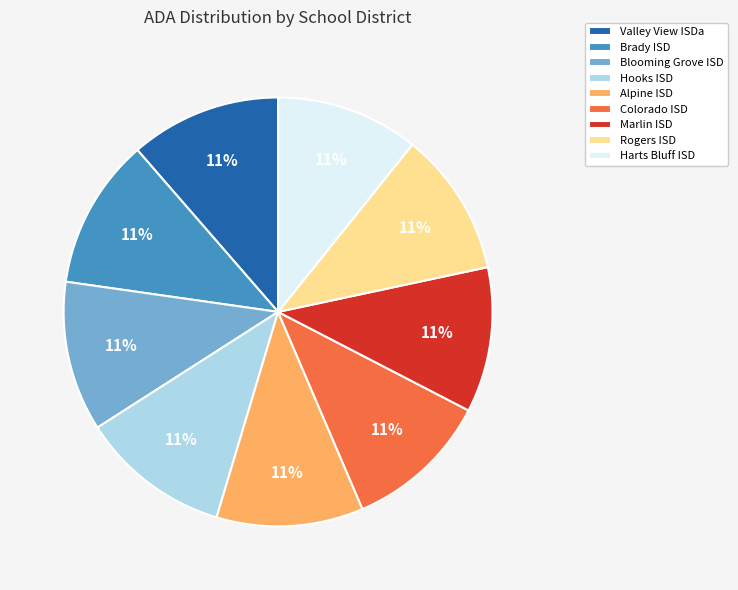

To the nearest percent, what percentage of the pie is Rogers ISD?

11%